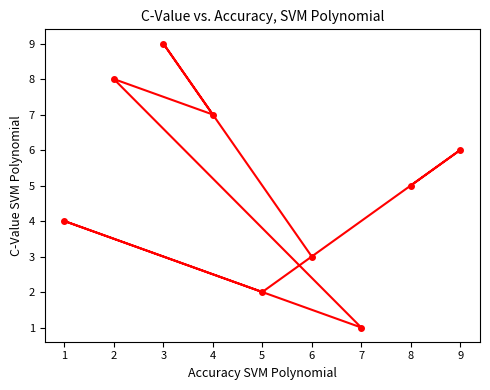

Reading left to right, list all the values displayed in this chart.

1=4	2=8	3=9	4=7	5=2	6=3	7=1	8=5	9=6